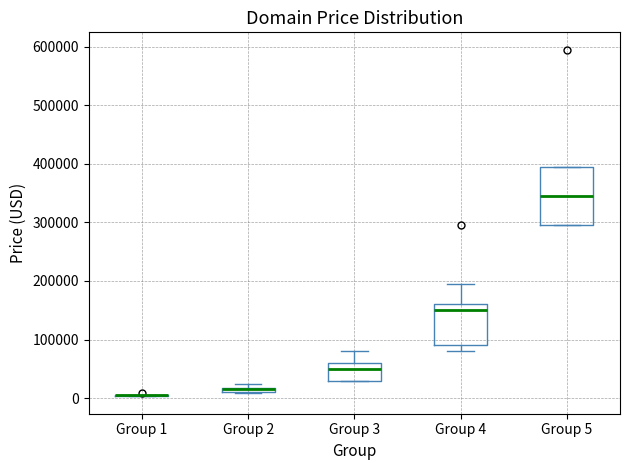

Comparing the boxes themselves (not the whiskers), which one is the tallest?

Group 5